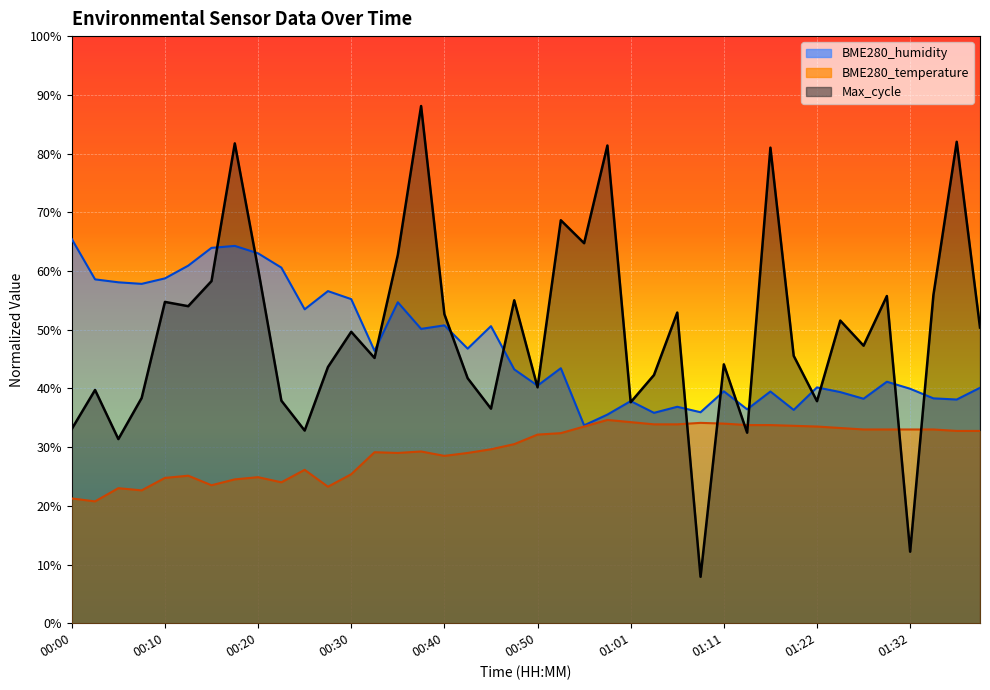

What is the total value across all series at 01:40?

72.8